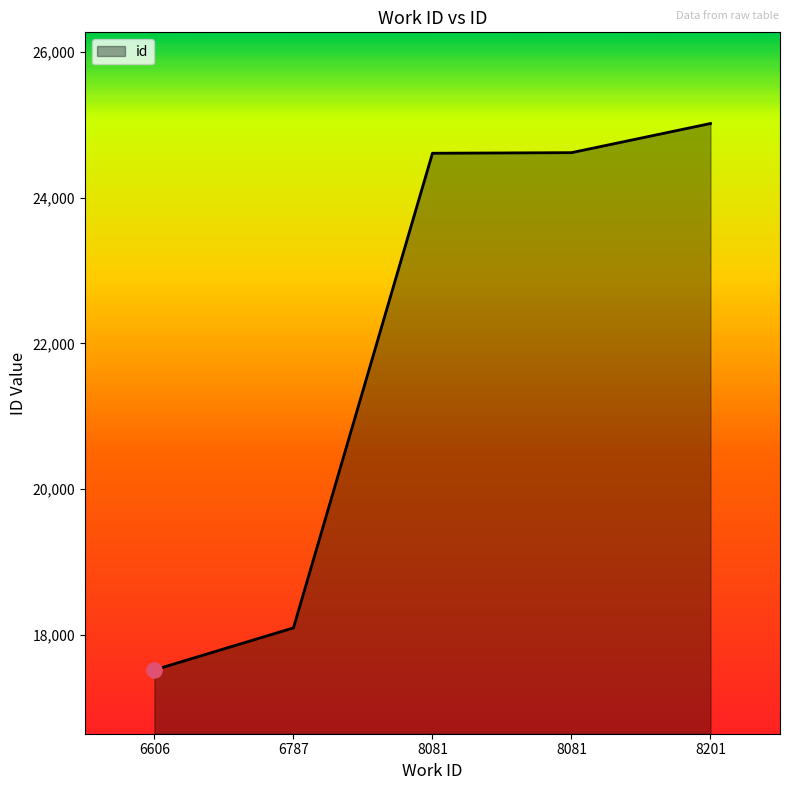

What is the ratio of the value at 6606 to the value at 8081?

0.7